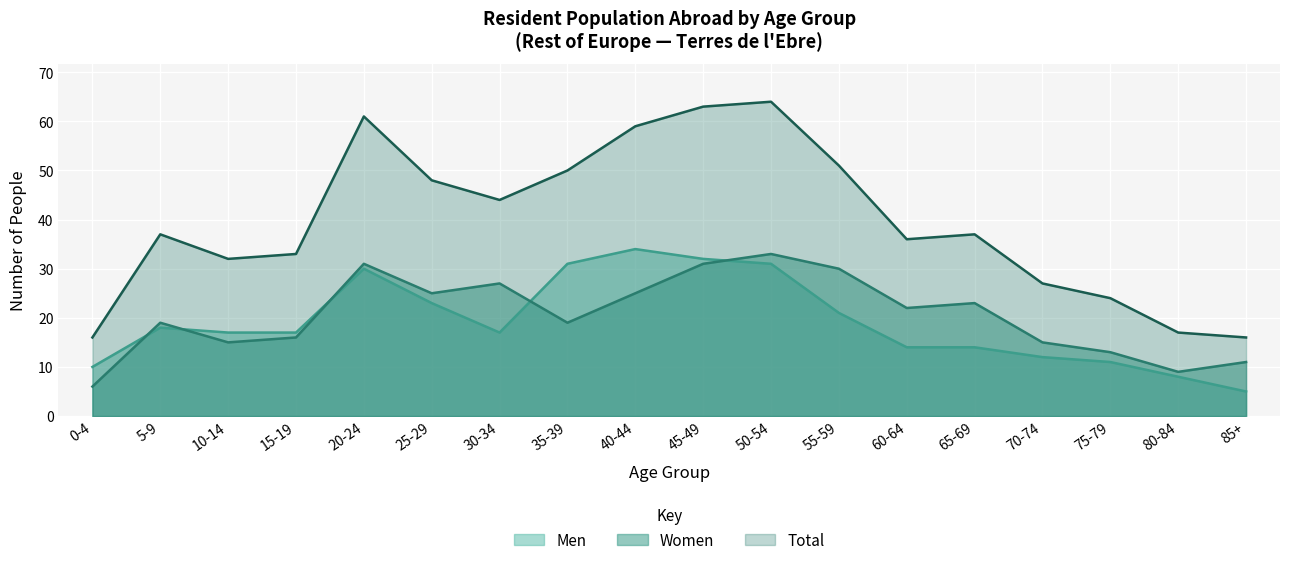

At which label is Total closest to 40?

5-9